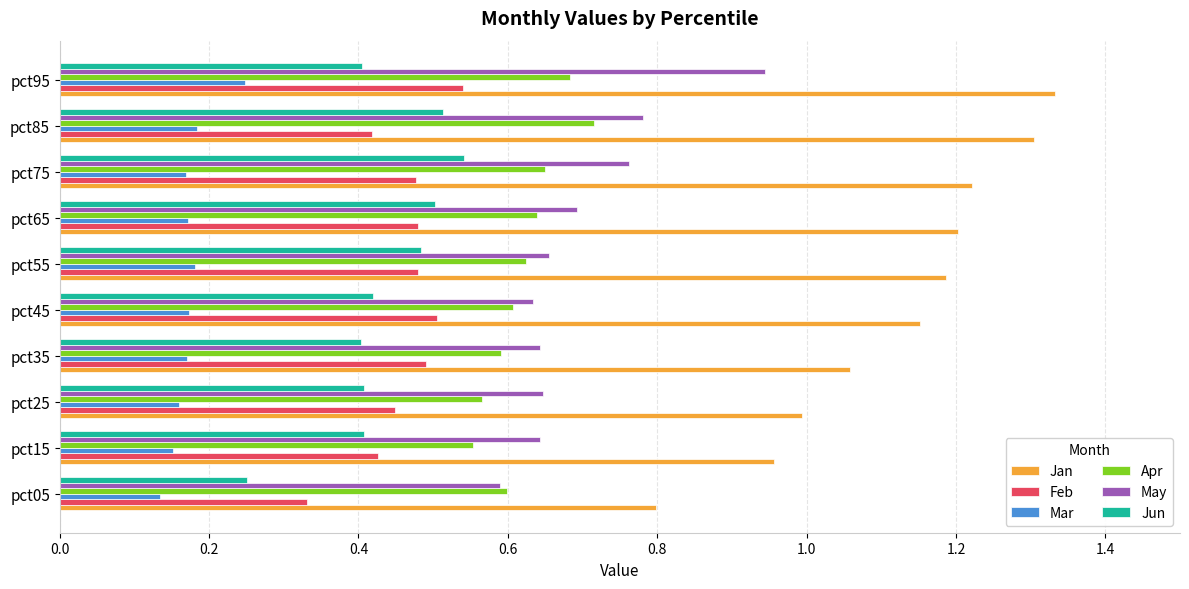

What are all the series names shown in the legend?

Jan, Feb, Mar, Apr, May, Jun